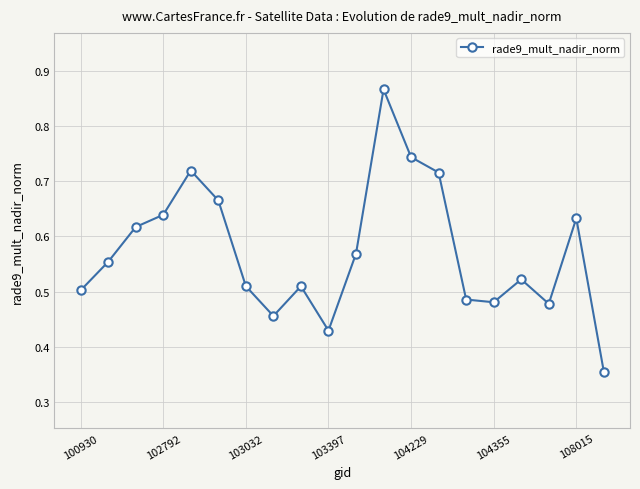

Count the values in the range 0 to 1.

20